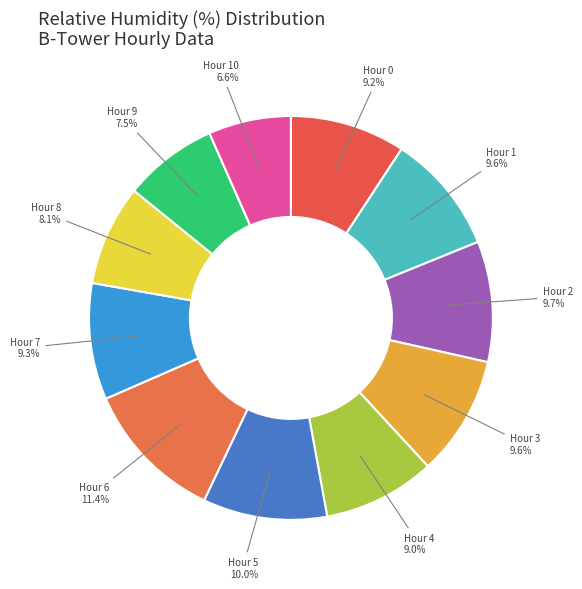

Do Hour 7 and Hour 3 together represent more than half of the pie?

No